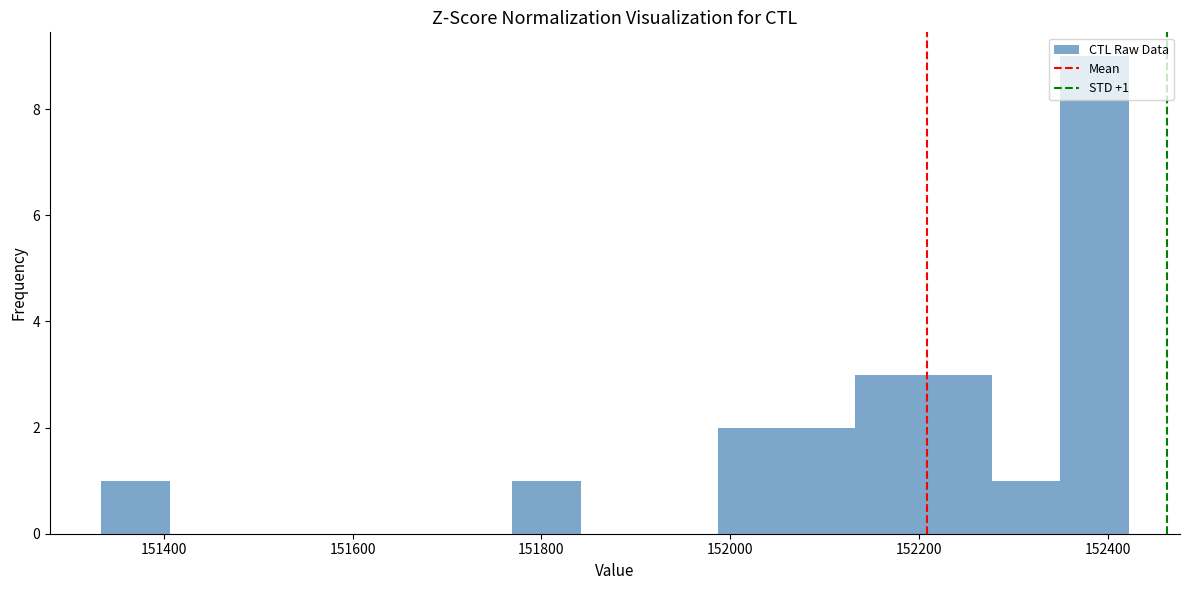

Read against the x-axis, roughly where is the centre of the tallest bar?

152380